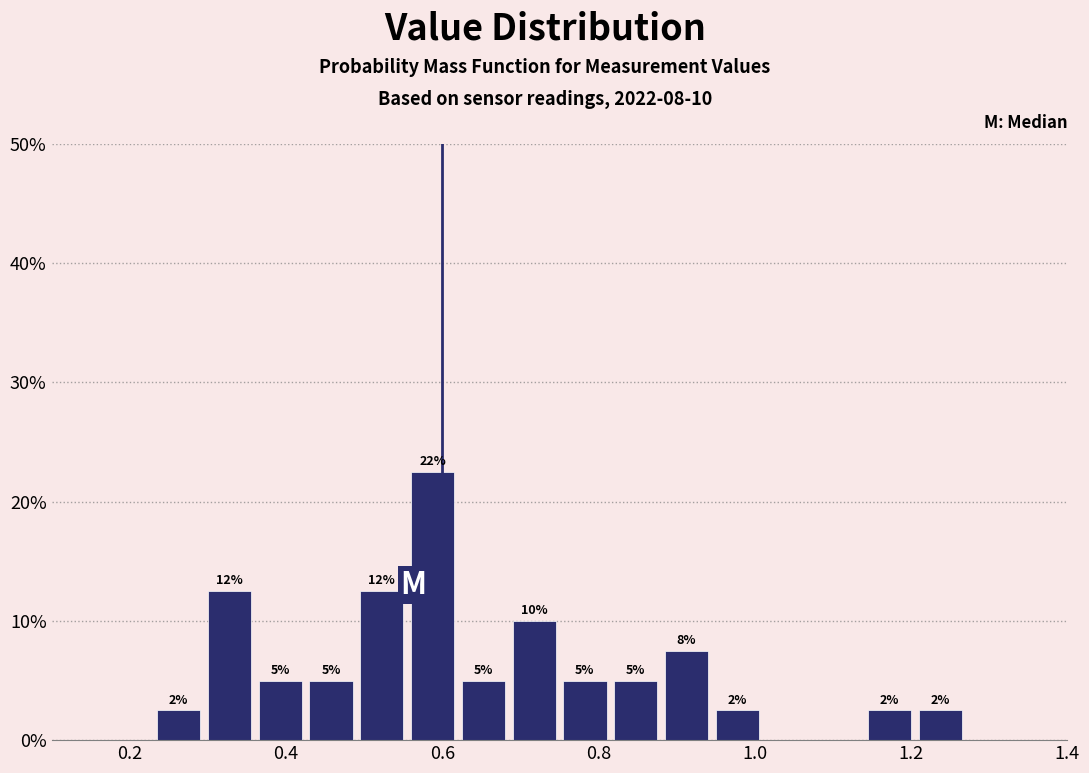

Read against the x-axis, roughly where is the centre of the tallest bar?

0.58